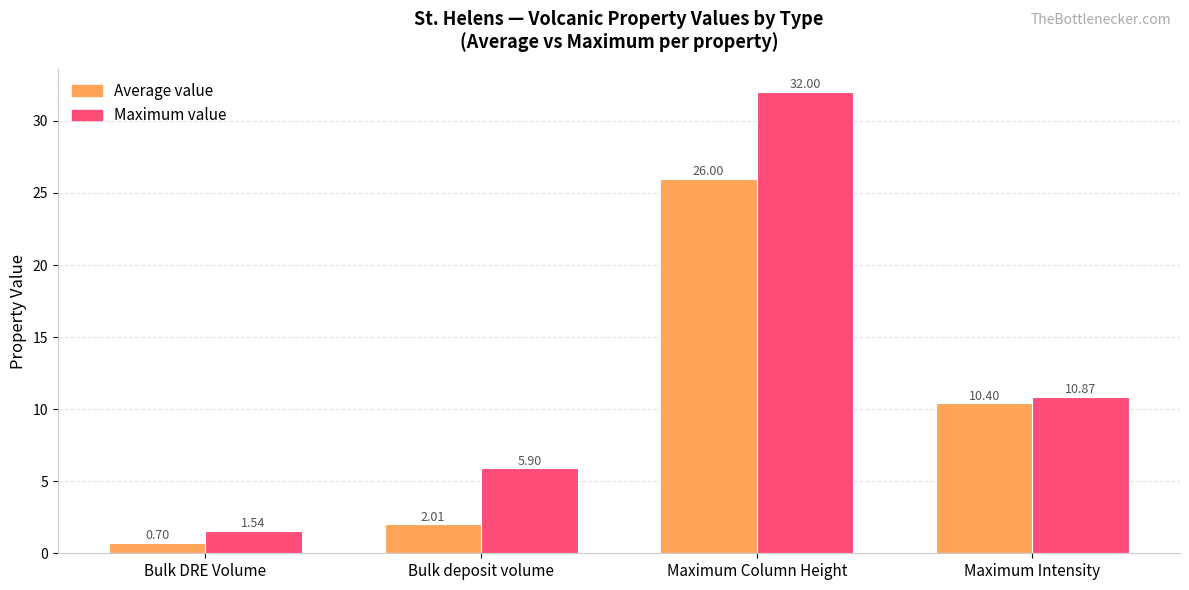

How many bars are there in total?

8